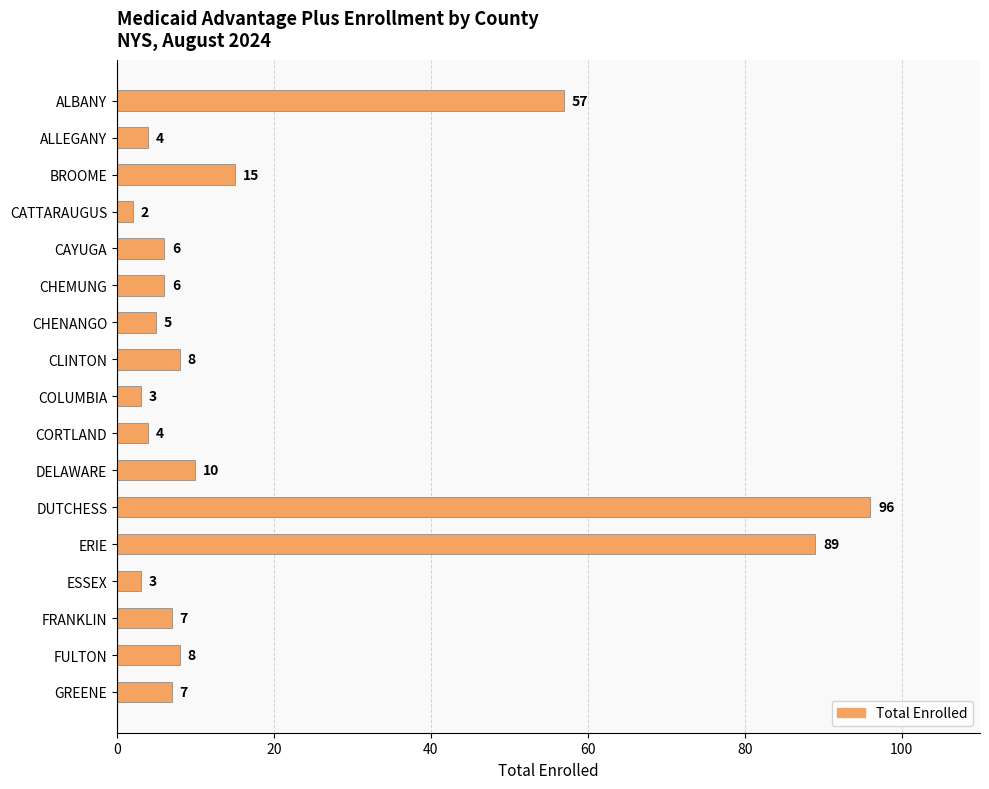

True or false: the data shows 3 at ESSEX.

True